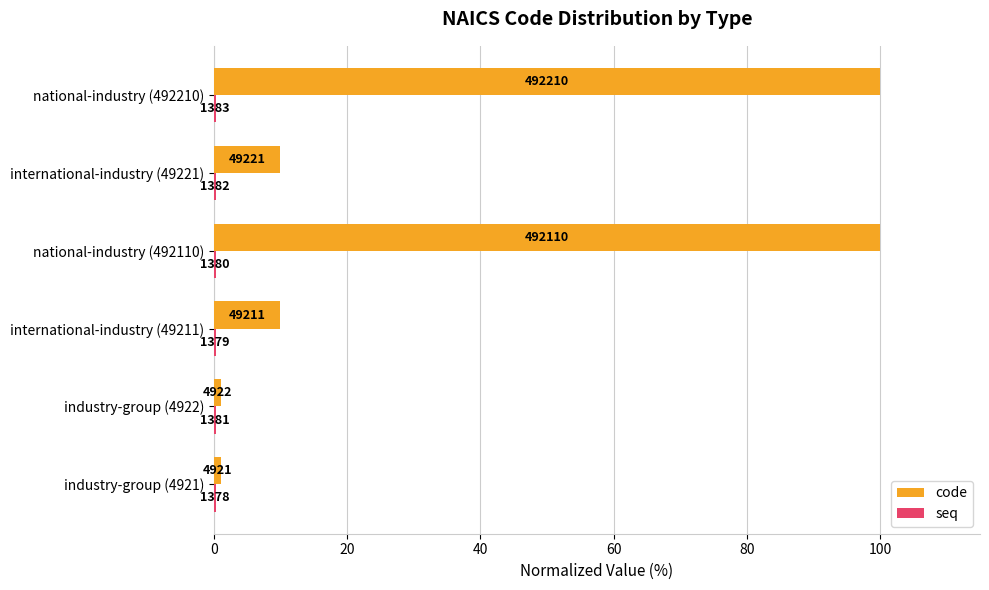

Reading right to left, what are all the values shown in this chart?

code: 100.0	10.0	100.0	10.0	1.0	1.0
seq: 0.3	0.3	0.3	0.3	0.3	0.3